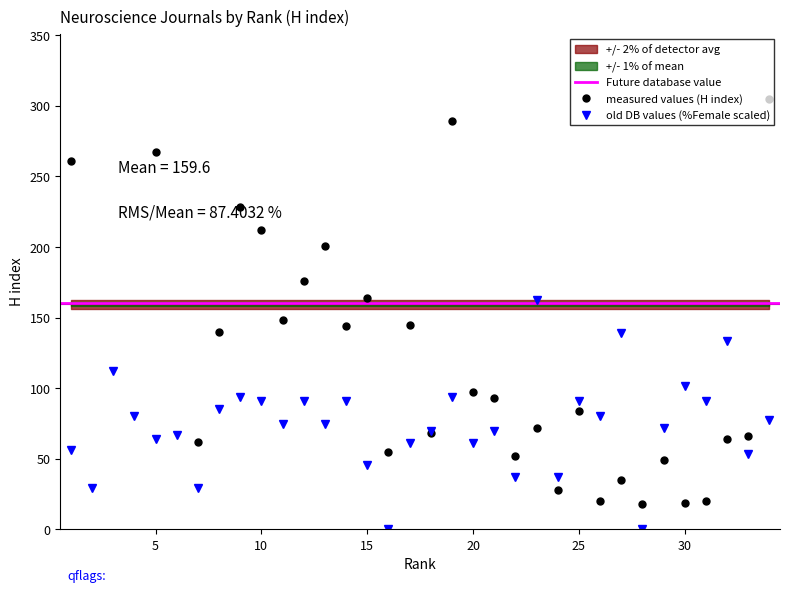

How many lines are shown in the chart?

2